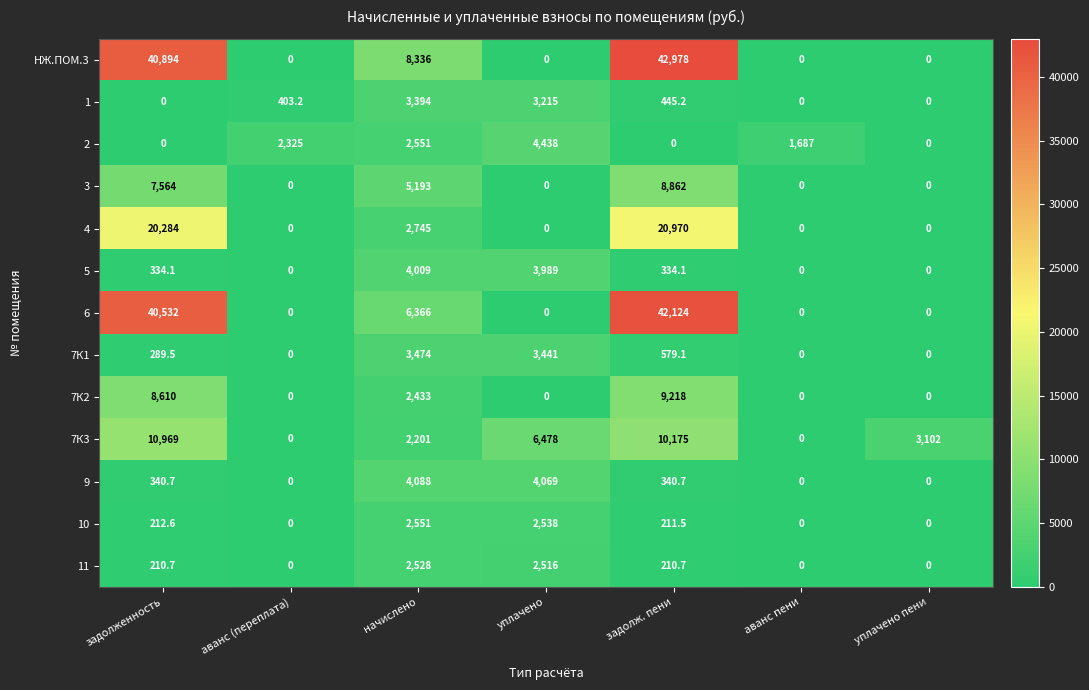

At which label is 4 closest to 10485?

начислено